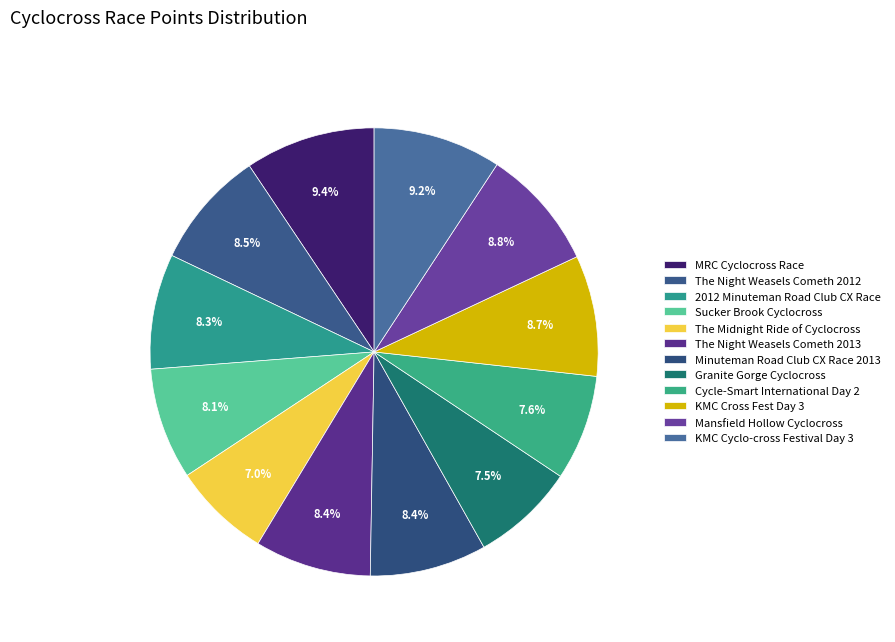

The KMC Cross Fest Day 3 slice represents 1% of the pie. True or false?

False